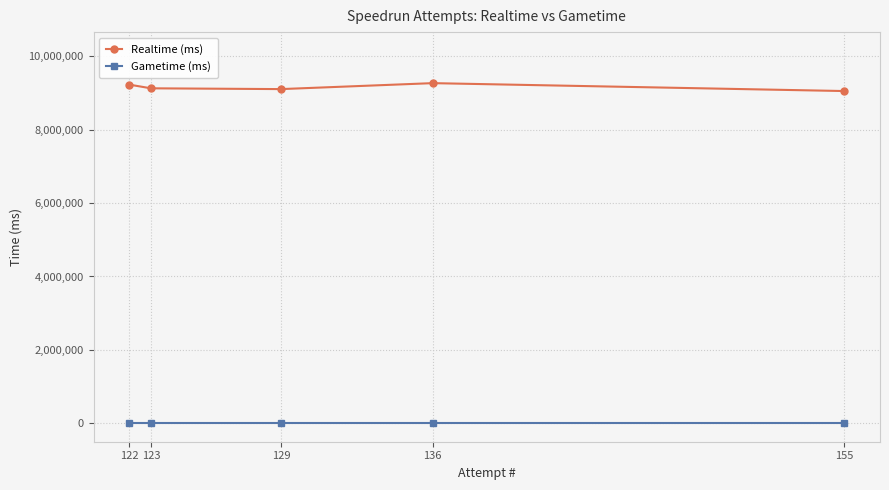

True or false: Realtime (ms) and Gametime (ms) cross at least once.

False